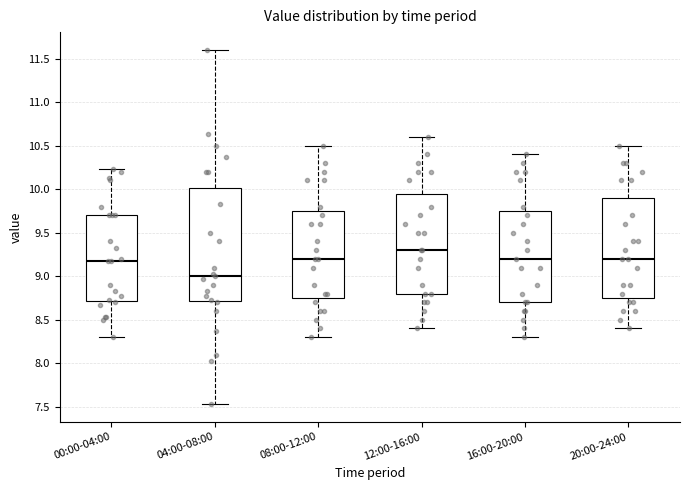

Which box has the lowest median line?

04:00-08:00